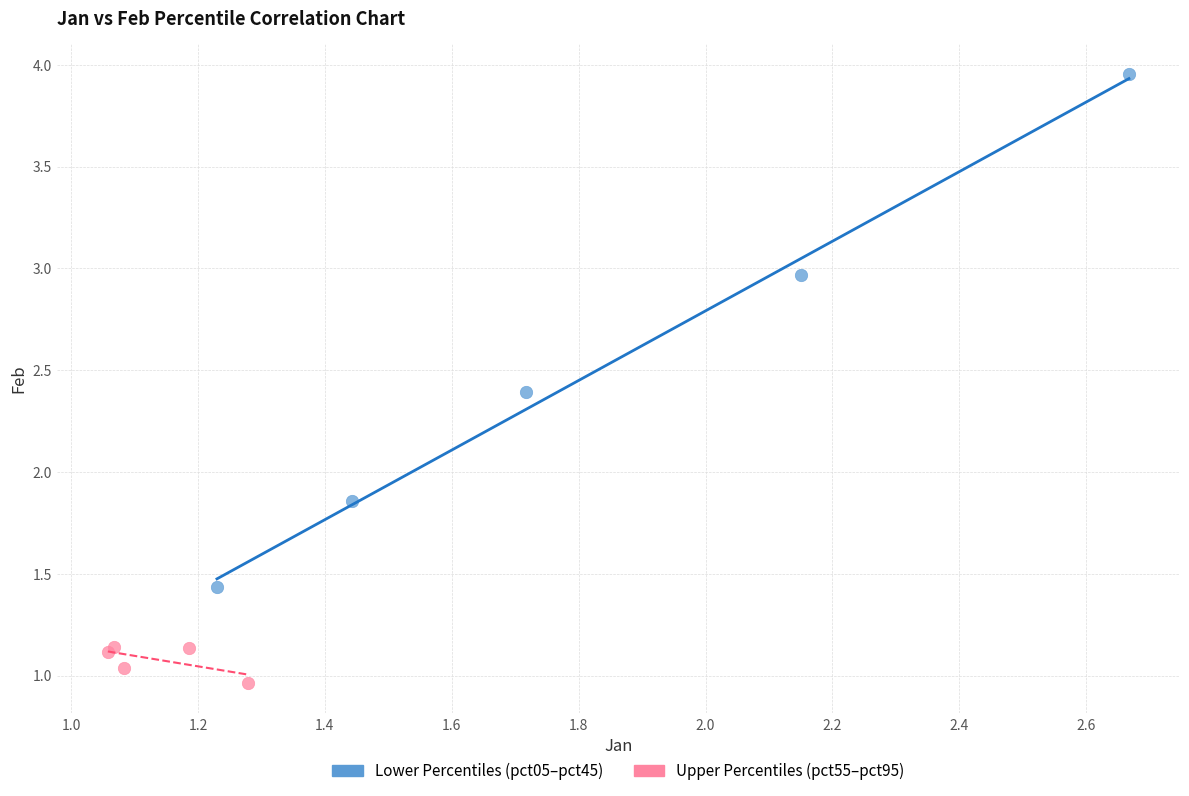

Which series reaches the maximum Y coordinate?

Lower Percentiles (pct05–pct45)